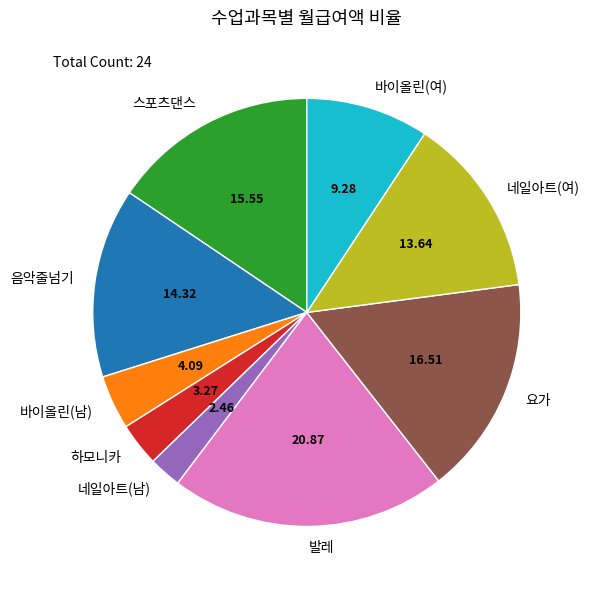

Does any single category account for the majority?

No